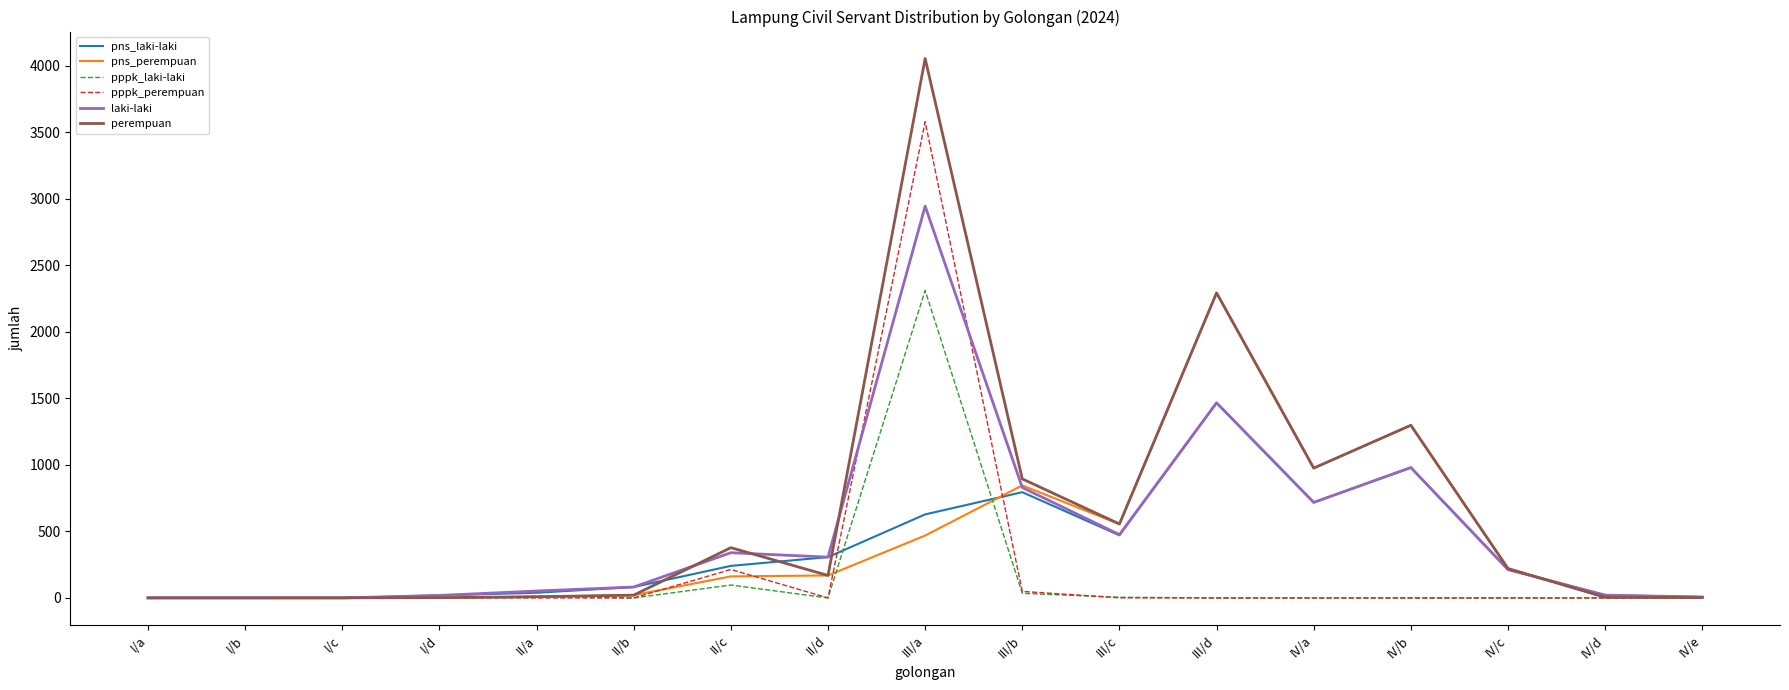

Where does the laki-laki series first go above 213?

II/c